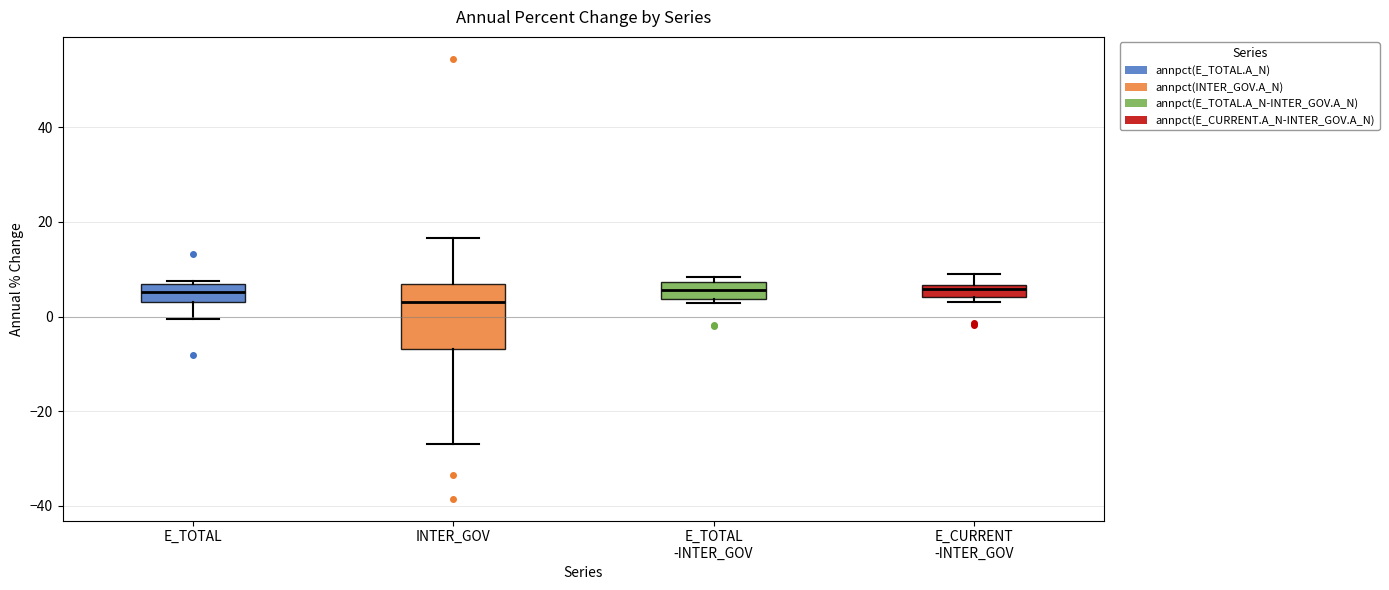

Comparing the boxes themselves (not the whiskers), which one is the tallest?

INTER_GOV